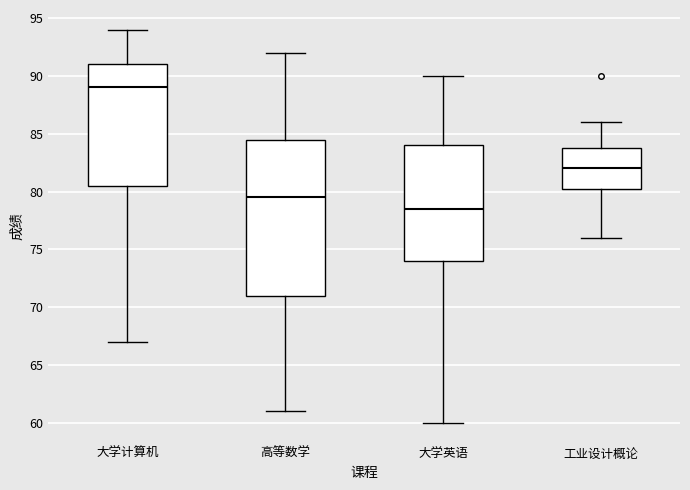

Comparing the boxes themselves (not the whiskers), which one is the tallest?

高等数学